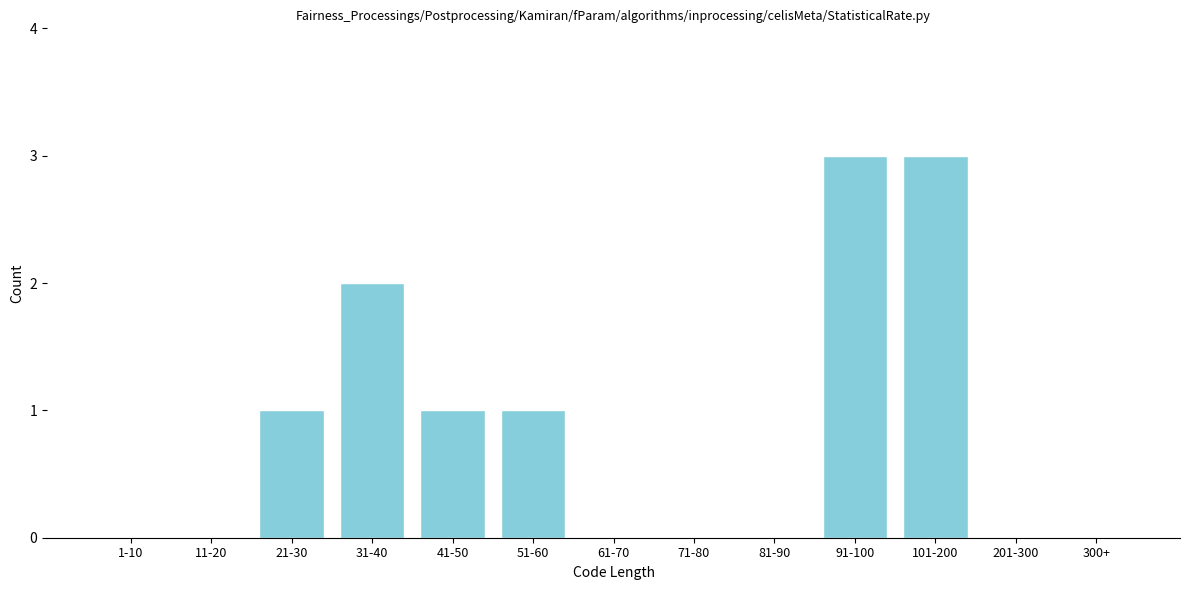

Reading left to right, extract all data points from this chart.

1-10=0	11-20=0	21-30=1	31-40=2	41-50=1	51-60=1	61-70=0	71-80=0	81-90=0	91-100=3	101-200=3	201-300=0	300+=0